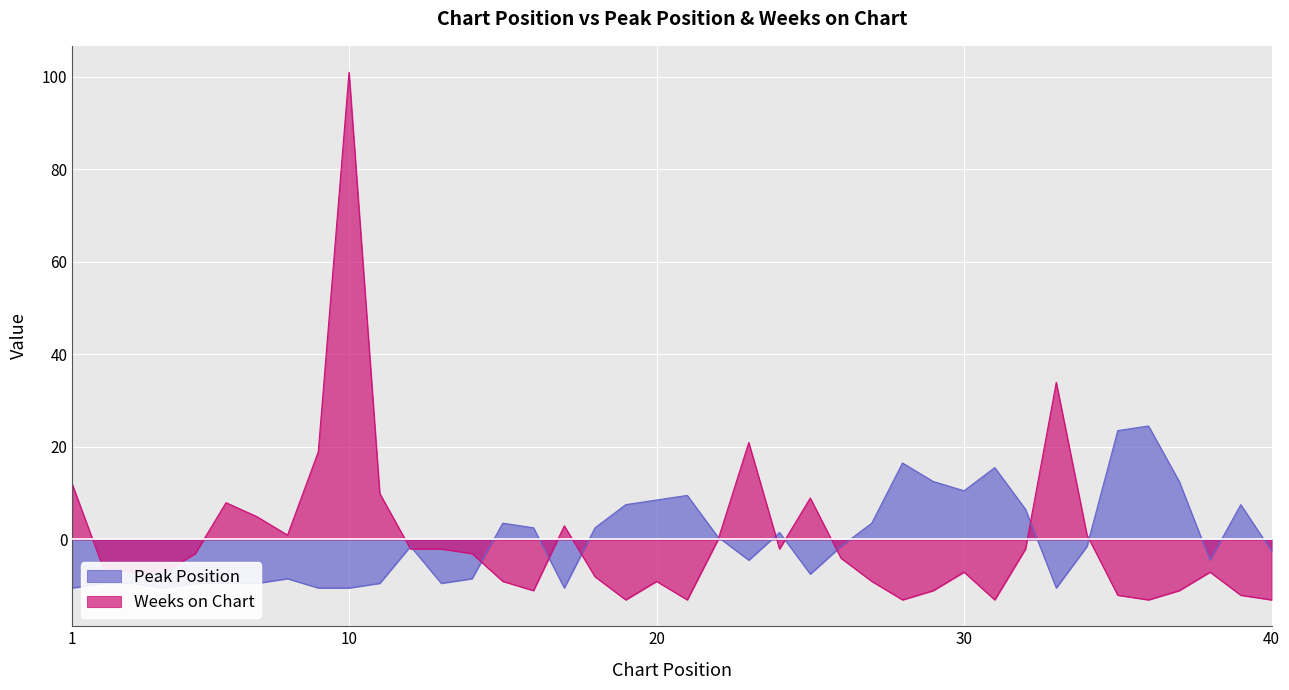

Is the value of Peak Position at 31 greater than the value of Weeks on Chart at 40?

Yes